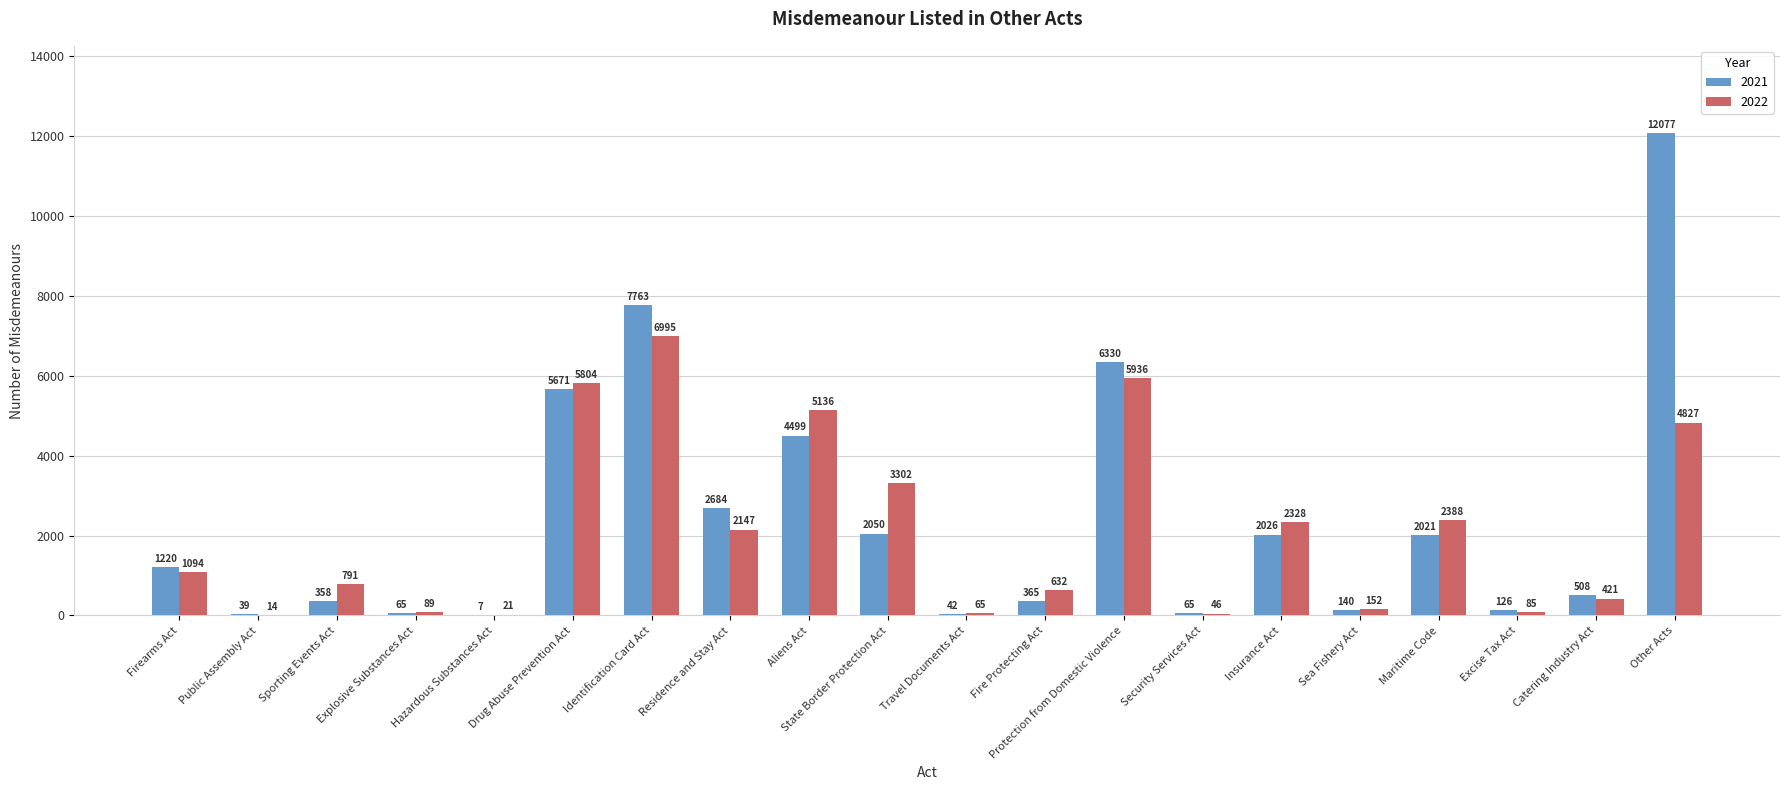

What is the maximum value shown in the chart?

12077